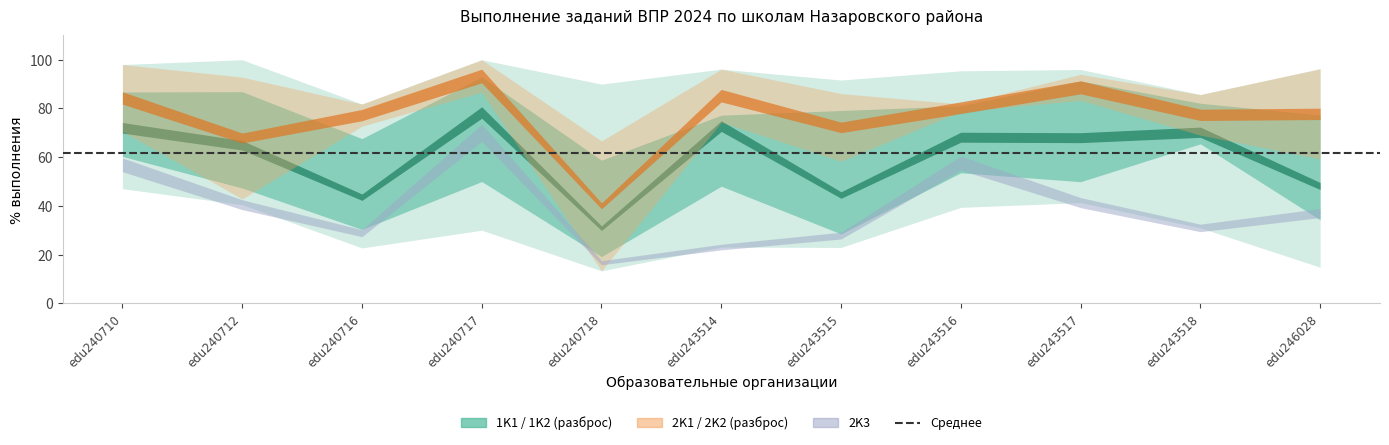

Which label corresponds to the largest value in the chart?

edu240712